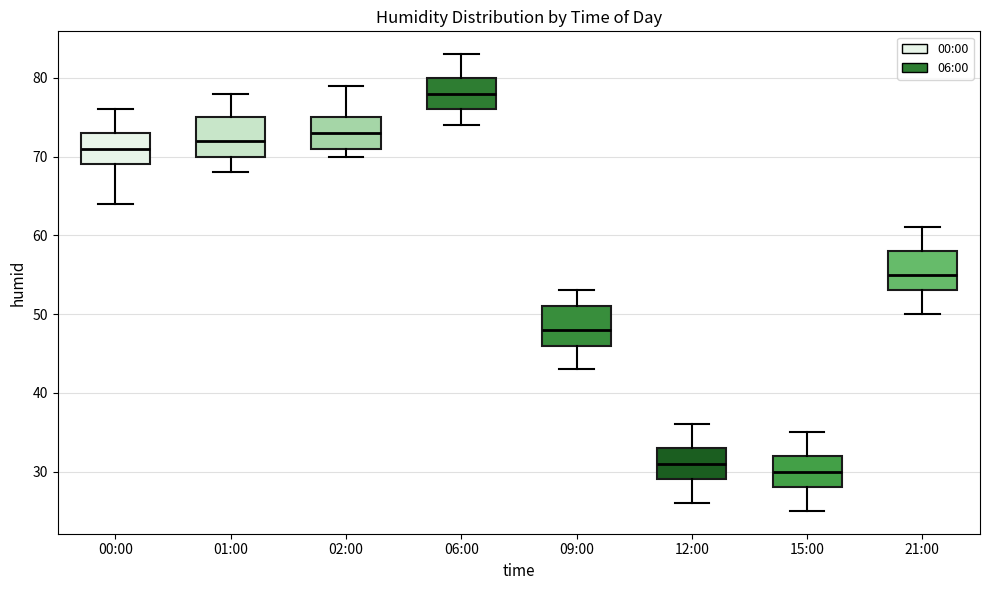

Reading left to right, read every box against the y-axis: the position of its median line, the range the box covers, and the ends of its whiskers. The values are not printed on the chart, so give them approximately, as read against the axis.

00:00: median 71, box 69 to 73, whiskers 64 to 76
01:00: median 72, box 70 to 75, whiskers 68 to 78
02:00: median 73, box 71 to 75, whiskers 70 to 79
06:00: median 78, box 76 to 80, whiskers 74 to 83
09:00: median 48, box 46 to 51, whiskers 43 to 53
12:00: median 31, box 29 to 33, whiskers 26 to 36
15:00: median 30, box 28 to 32, whiskers 25 to 35
21:00: median 55, box 53 to 58, whiskers 50 to 61